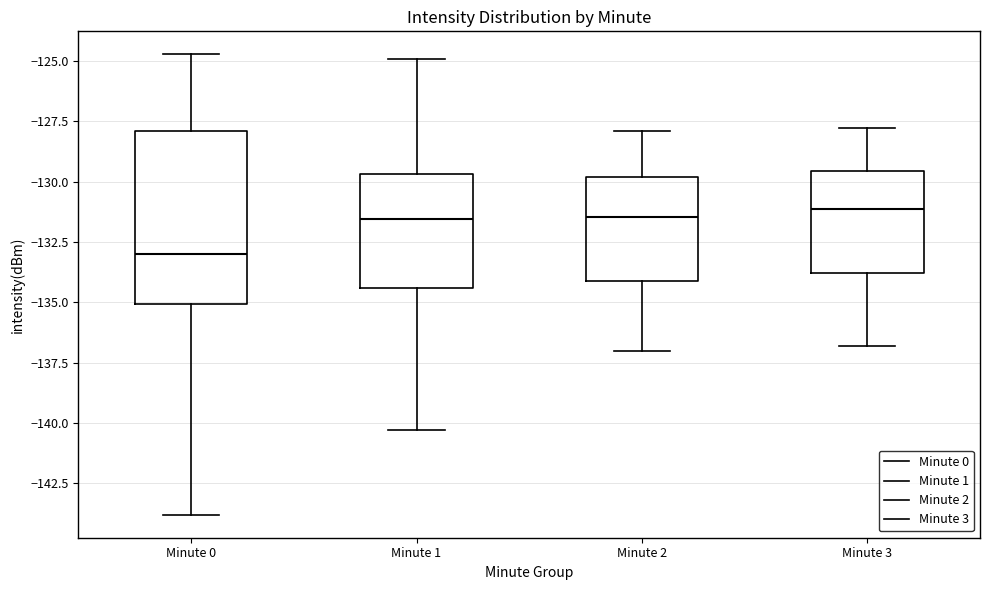

Reading left to right, read every box against the y-axis: the position of its median line, the range the box covers, and the ends of its whiskers. The values are not printed on the chart, so give them approximately, as read against the axis.

Minute 0: median -133.0, box -135.0 to -128.0, whiskers -144.0 to -124.5
Minute 1: median -131.5, box -134.5 to -129.5, whiskers -140.5 to -125.0
Minute 2: median -131.5, box -134.0 to -130.0, whiskers -137.0 to -128.0
Minute 3: median -131.0, box -134.0 to -129.5, whiskers -137.0 to -128.0